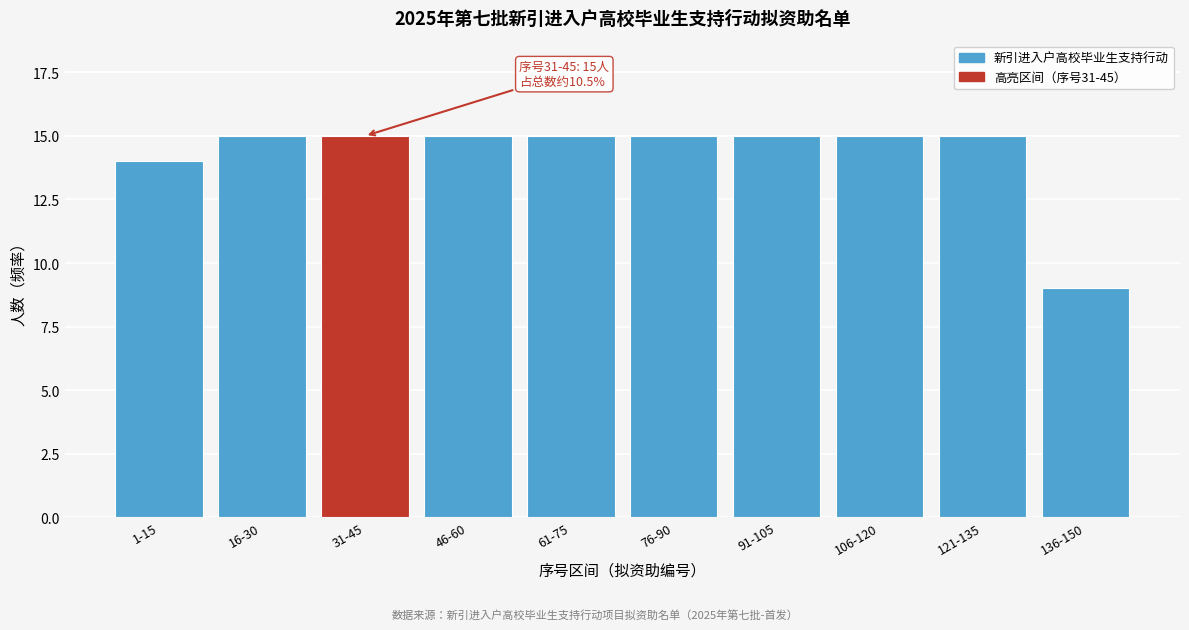

Reading left to right, list all the values displayed in this chart.

1-15=14	16-30=15	31-45=15	46-60=15	61-75=15	76-90=15	91-105=15	106-120=15	121-135=15	136-150=9